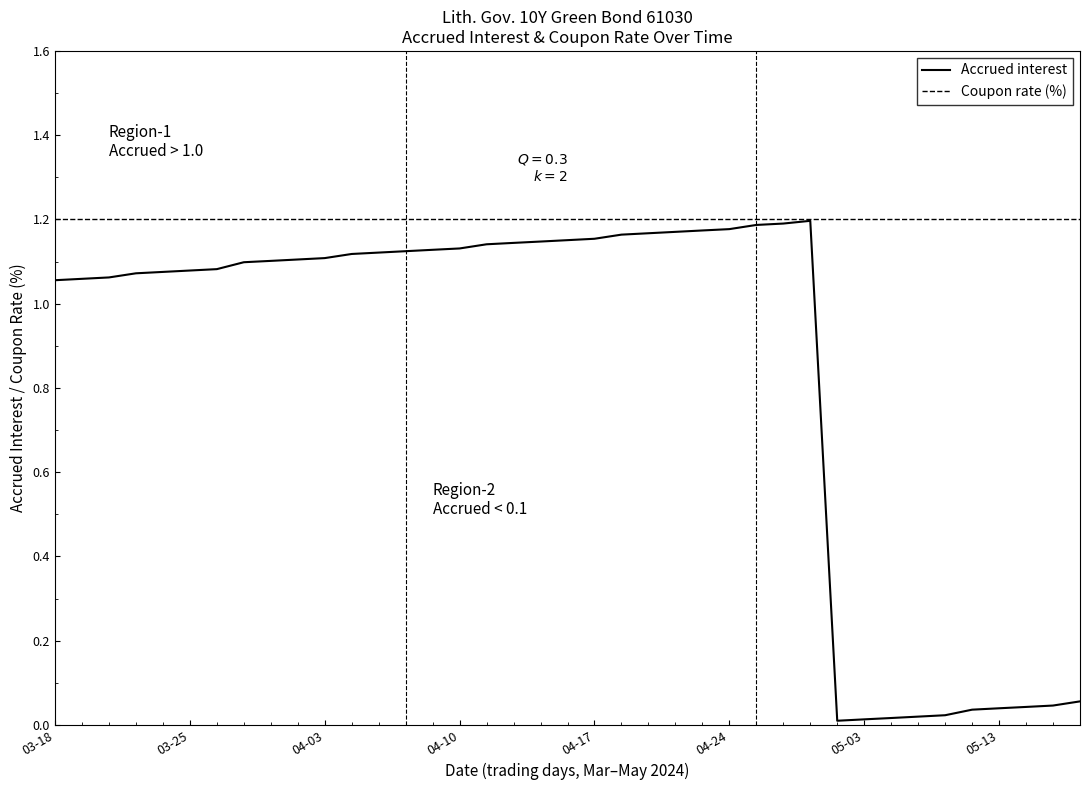

List the series in order of their overall mean, highest first.

Coupon rate (%), Accrued interest